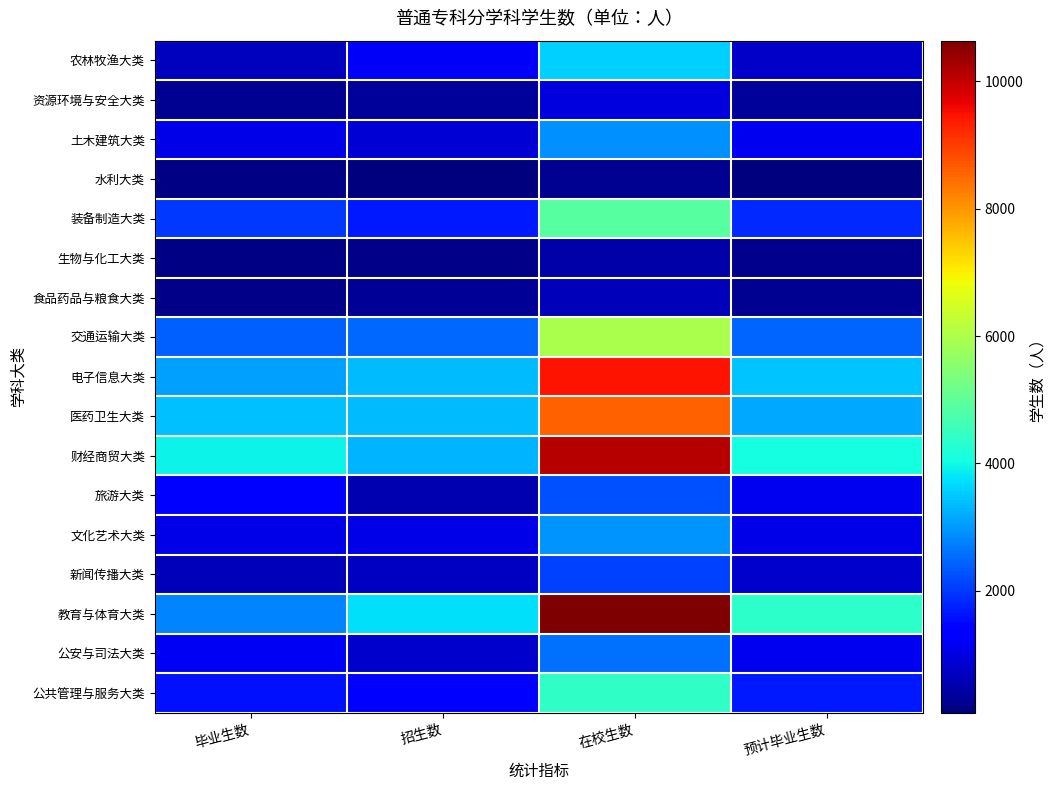

At which category is the sum across all series the highest?

在校生数